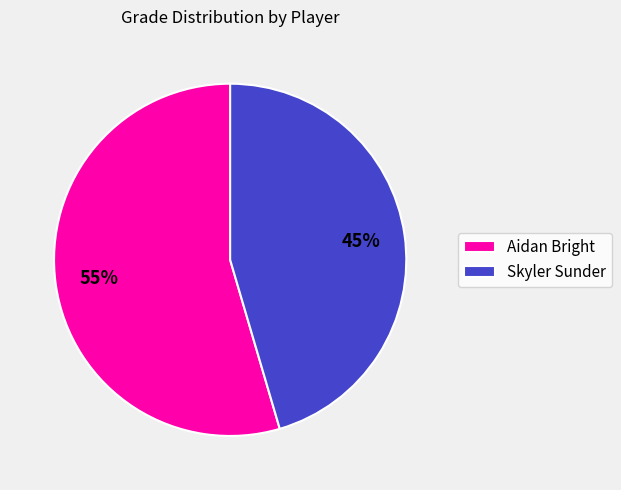

How many segments does this pie chart have?

2